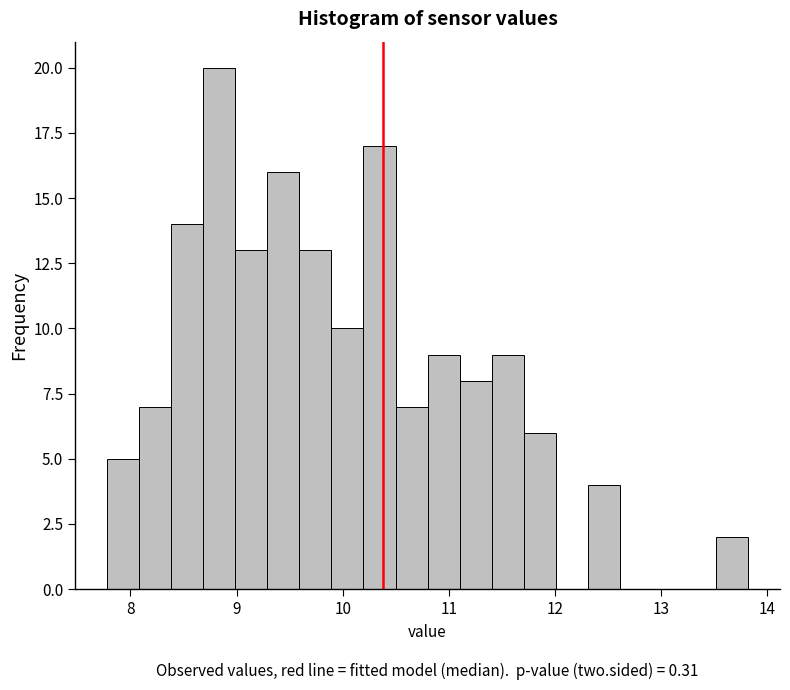

Read against the x-axis, roughly where is the centre of the tallest bar?

8.8